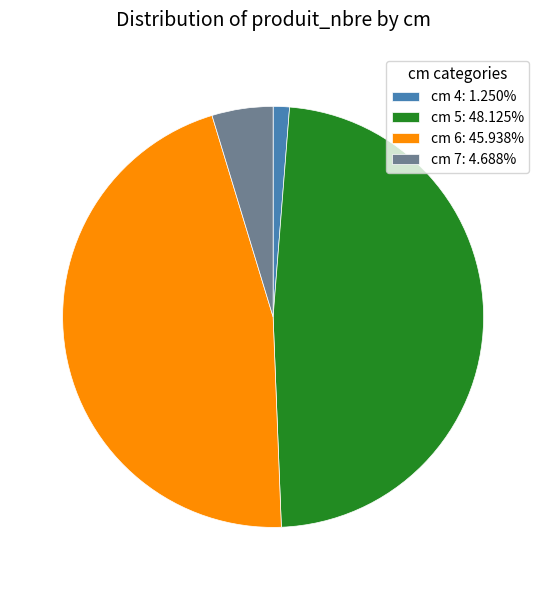

What is the ratio of the value at cm 5: 48.125% to the value at cm 4: 1.250%?

38.5